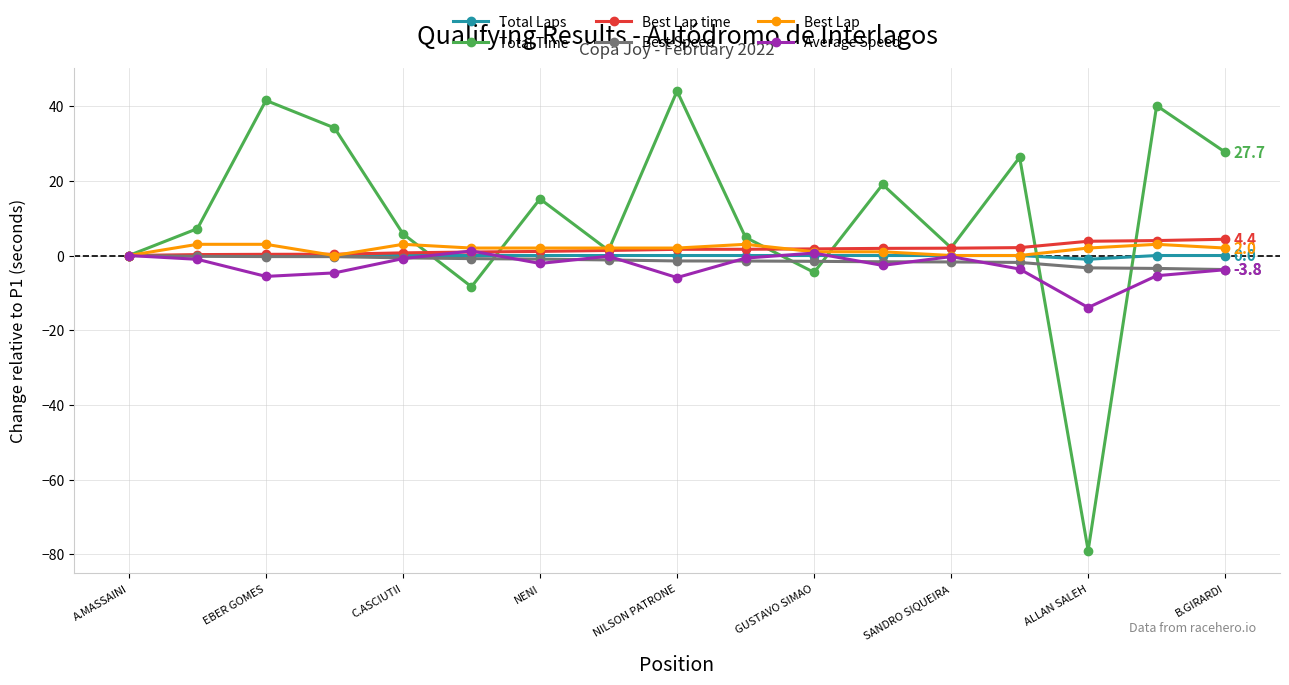

What is the difference between the second highest and minimum values in the Average Speed series?

14.6